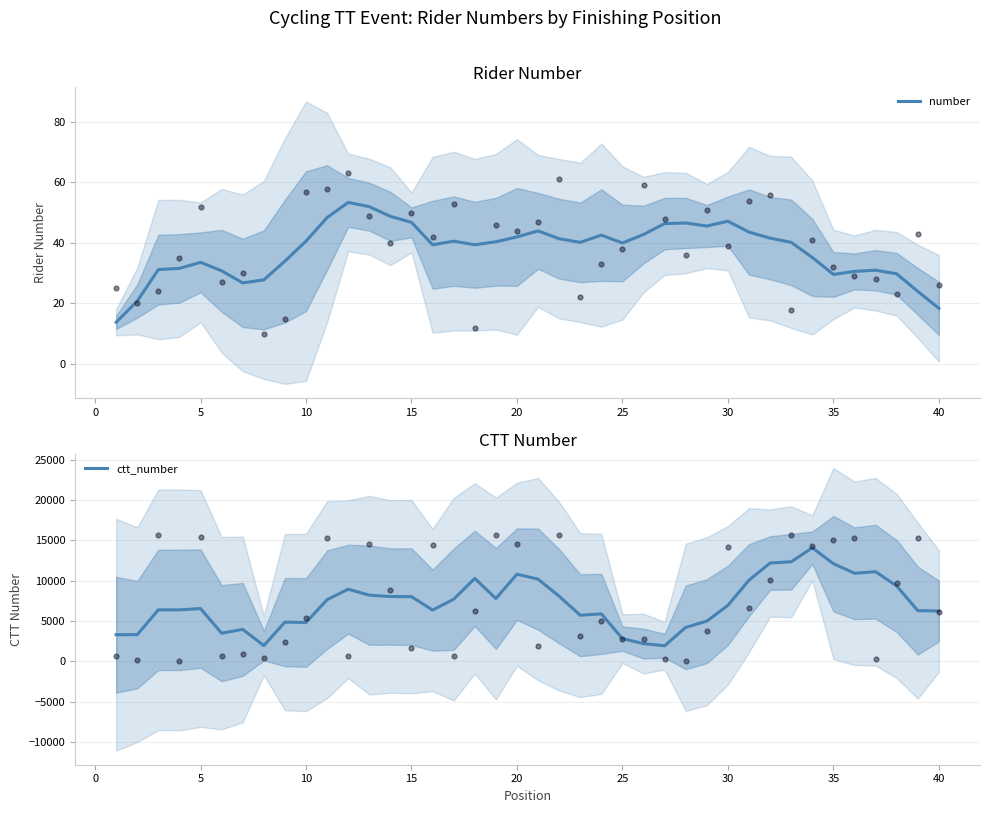

What are all the series names shown in the legend?

number, ctt_number